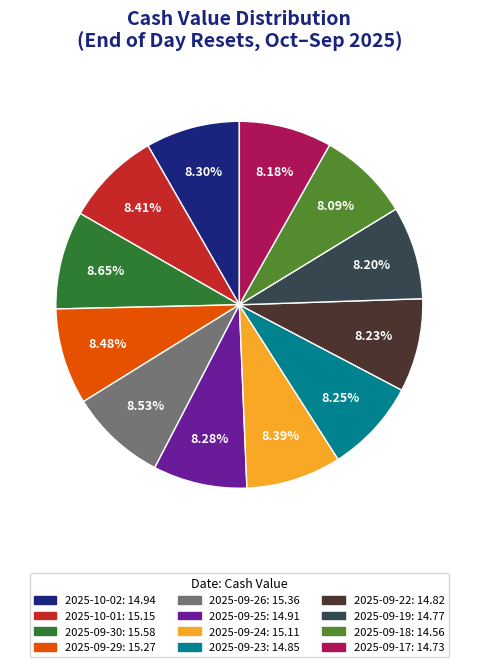

What percentage is the 2025-09-25 slice, to the nearest percent?

8%